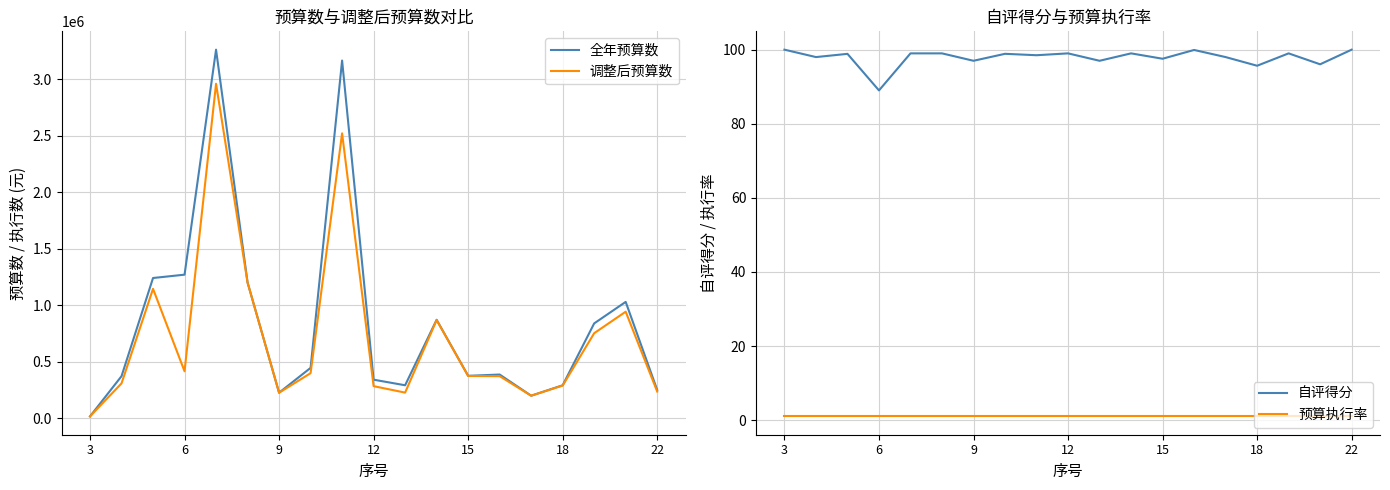

True or false: 自评得分 and 预算执行率 intersect in this chart.

False